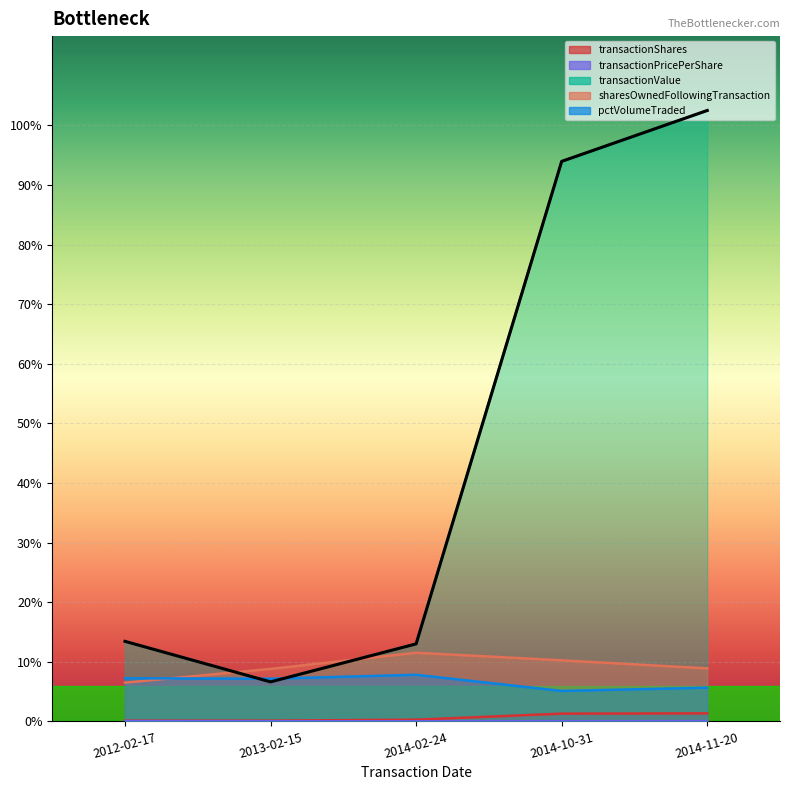

What value does the sharesOwnedFollowingTransaction series have at 2014-02-24?

23054.0